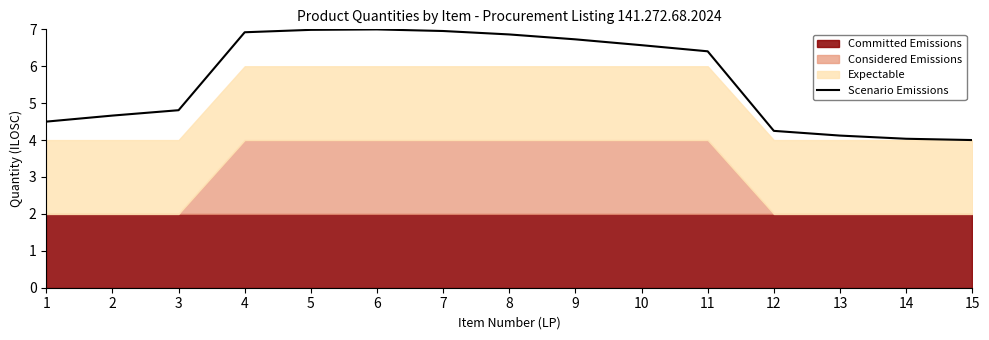

At which category does the data reach its first local peak?

6